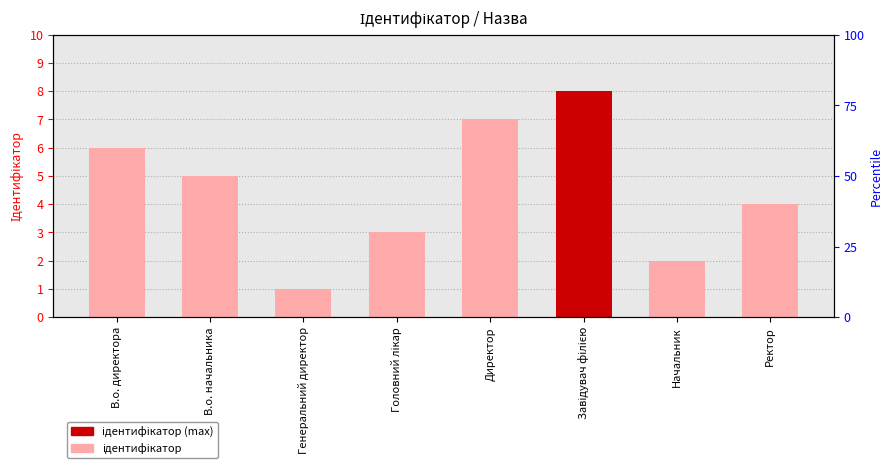

What is the difference between the second highest and second lowest values?

5